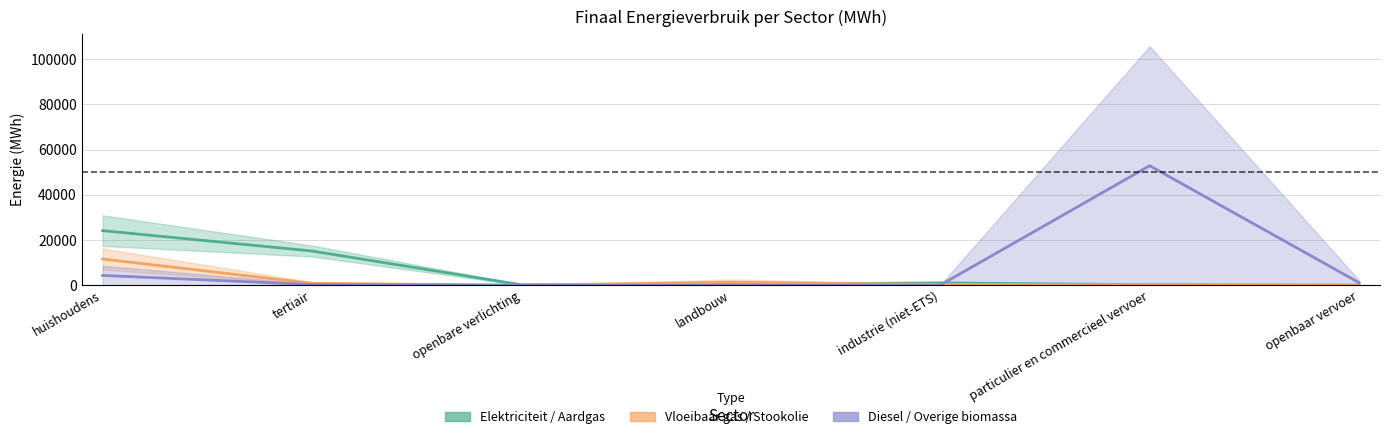

What position from the left is tertiair?

2